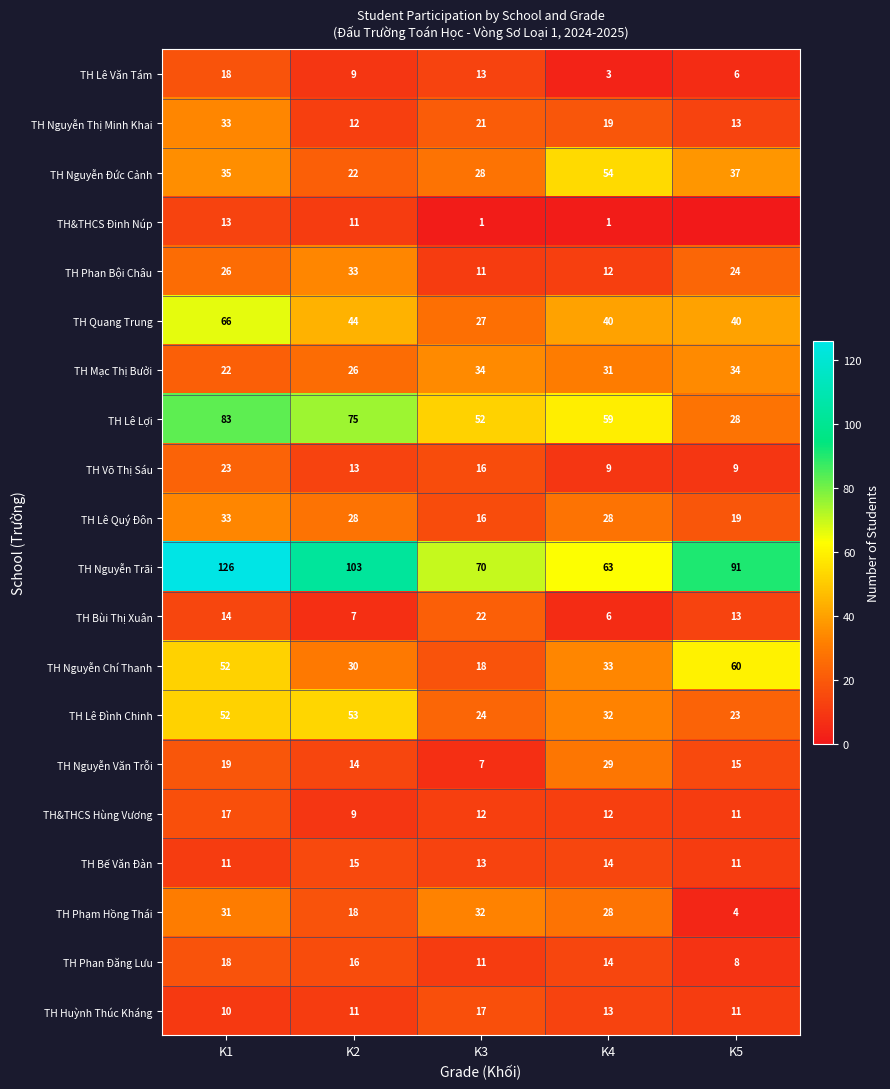

The value of TH Quang Trung at K3 is 27. True or false?

True